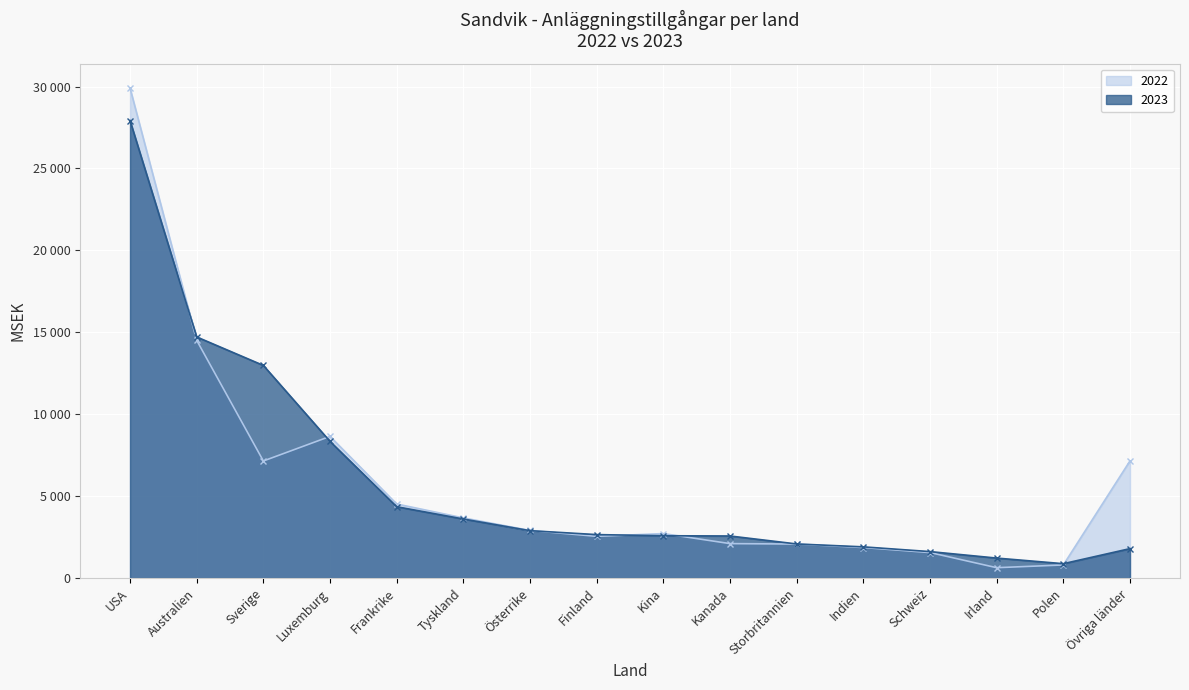

What is the highest value of the 2022 series?

29907